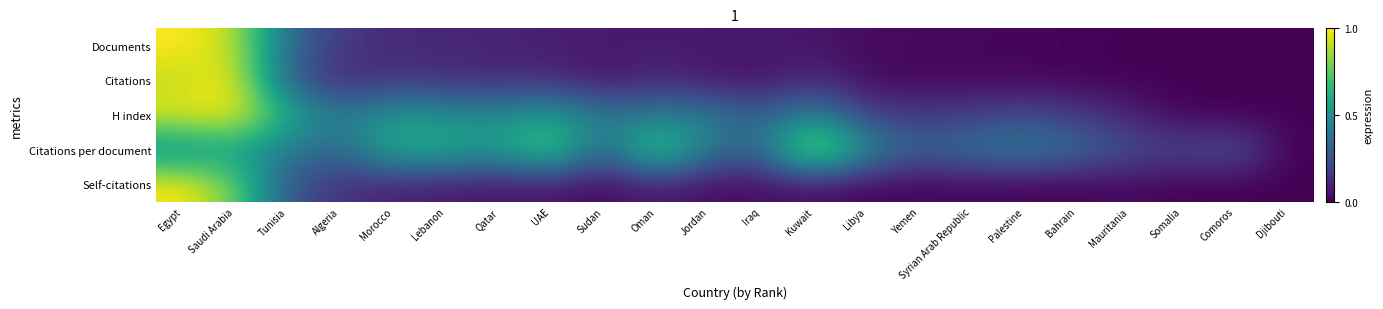

At how many categories does at least one series exceed 0?

22